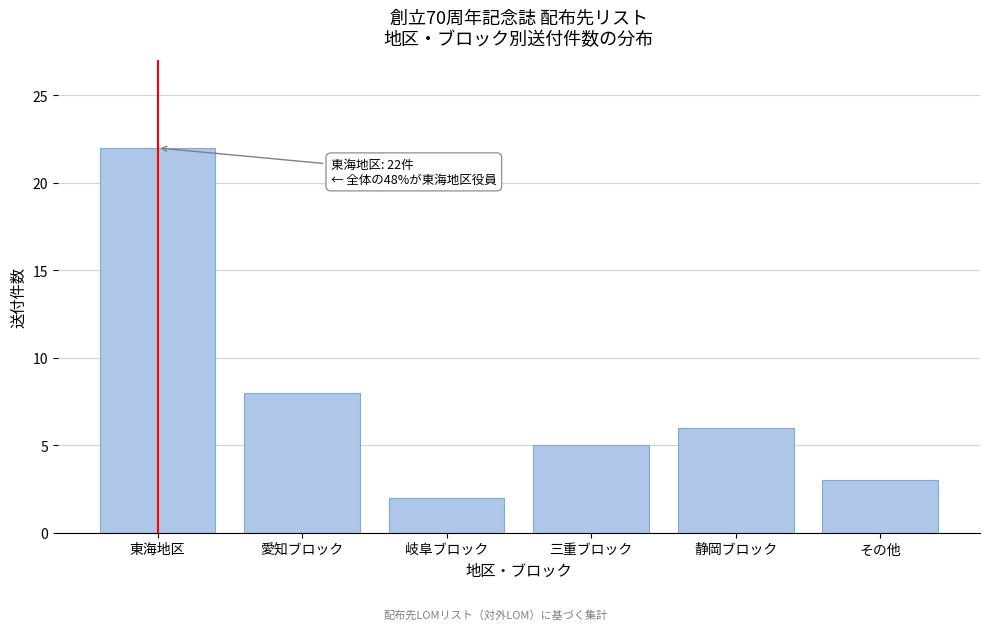

Reading left to right, what are all the values shown in this chart?

東海地区=22	愛知ブロック=8	岐阜ブロック=2	三重ブロック=5	静岡ブロック=6	その他=3